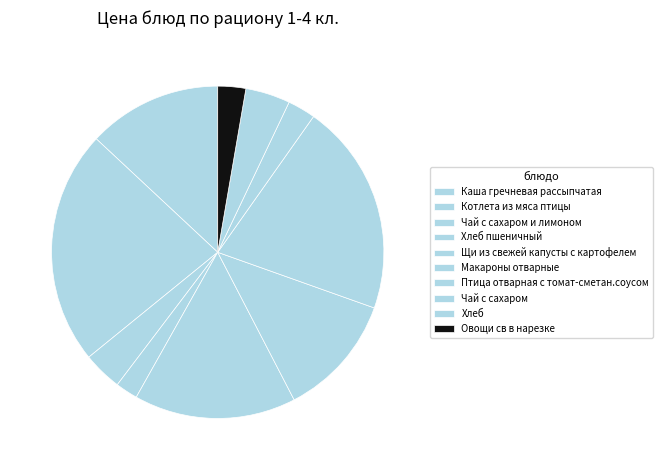

Count the number of slices in the pie.

10